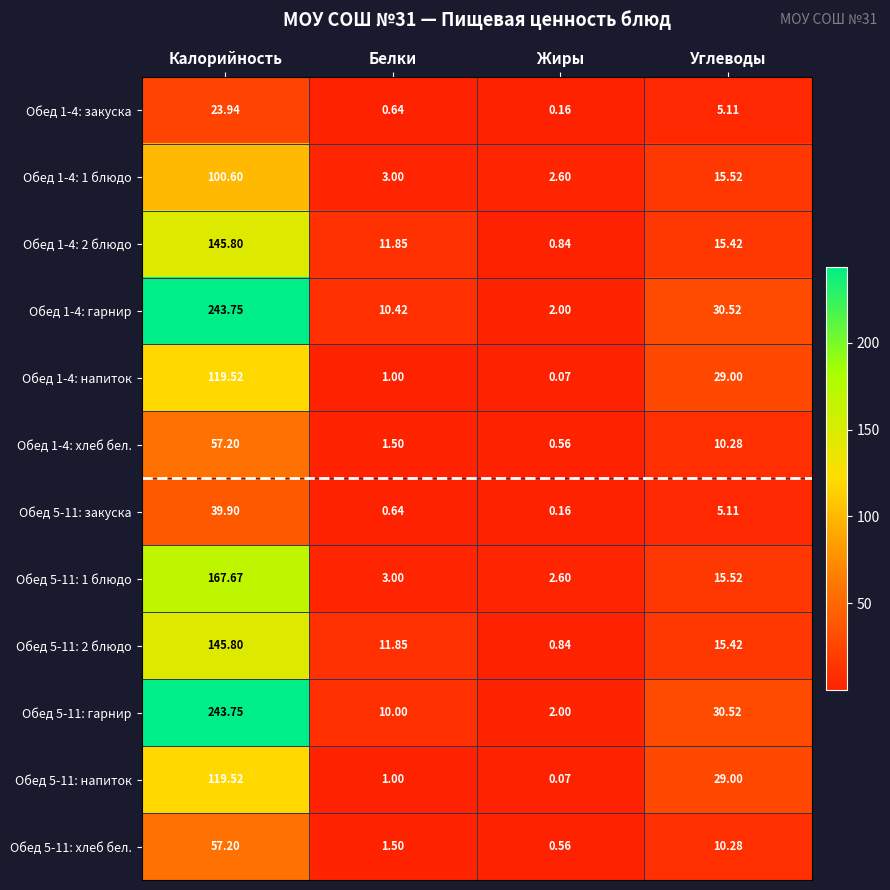

Which category has the lowest value in the Обед 5-11: гарнир series?

Жиры